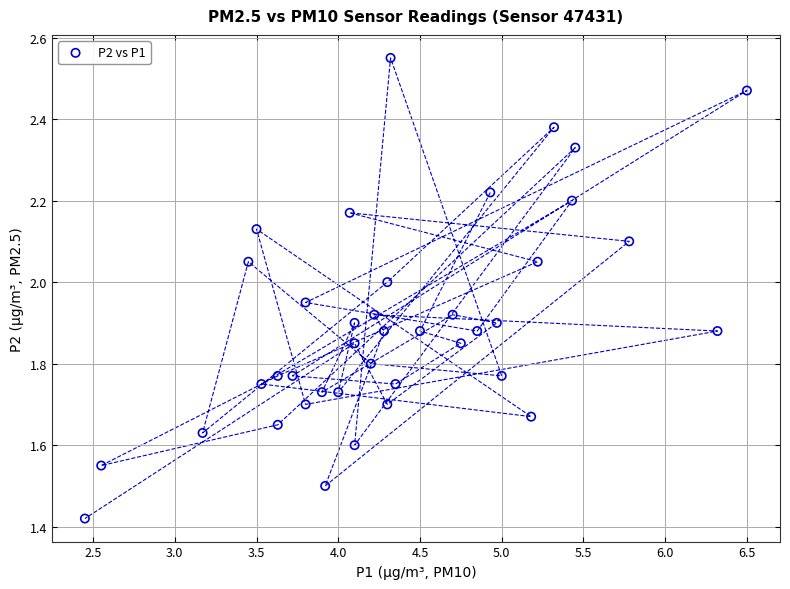

What is the range of Y values (max minus min)?

1.1